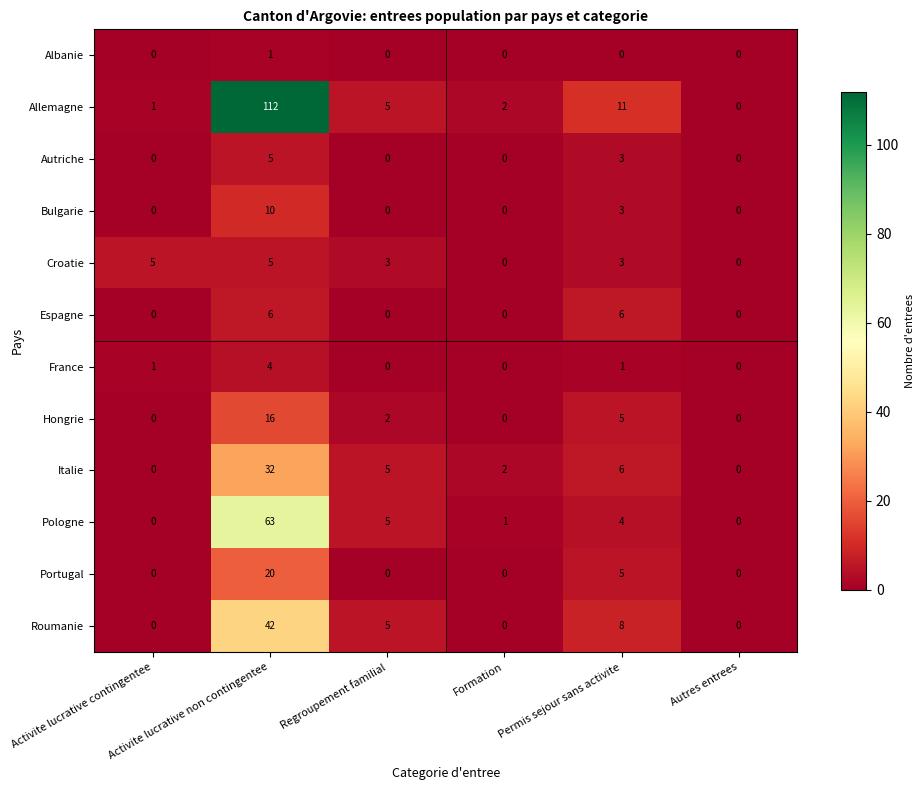

What is the average value of the Roumanie series?

9